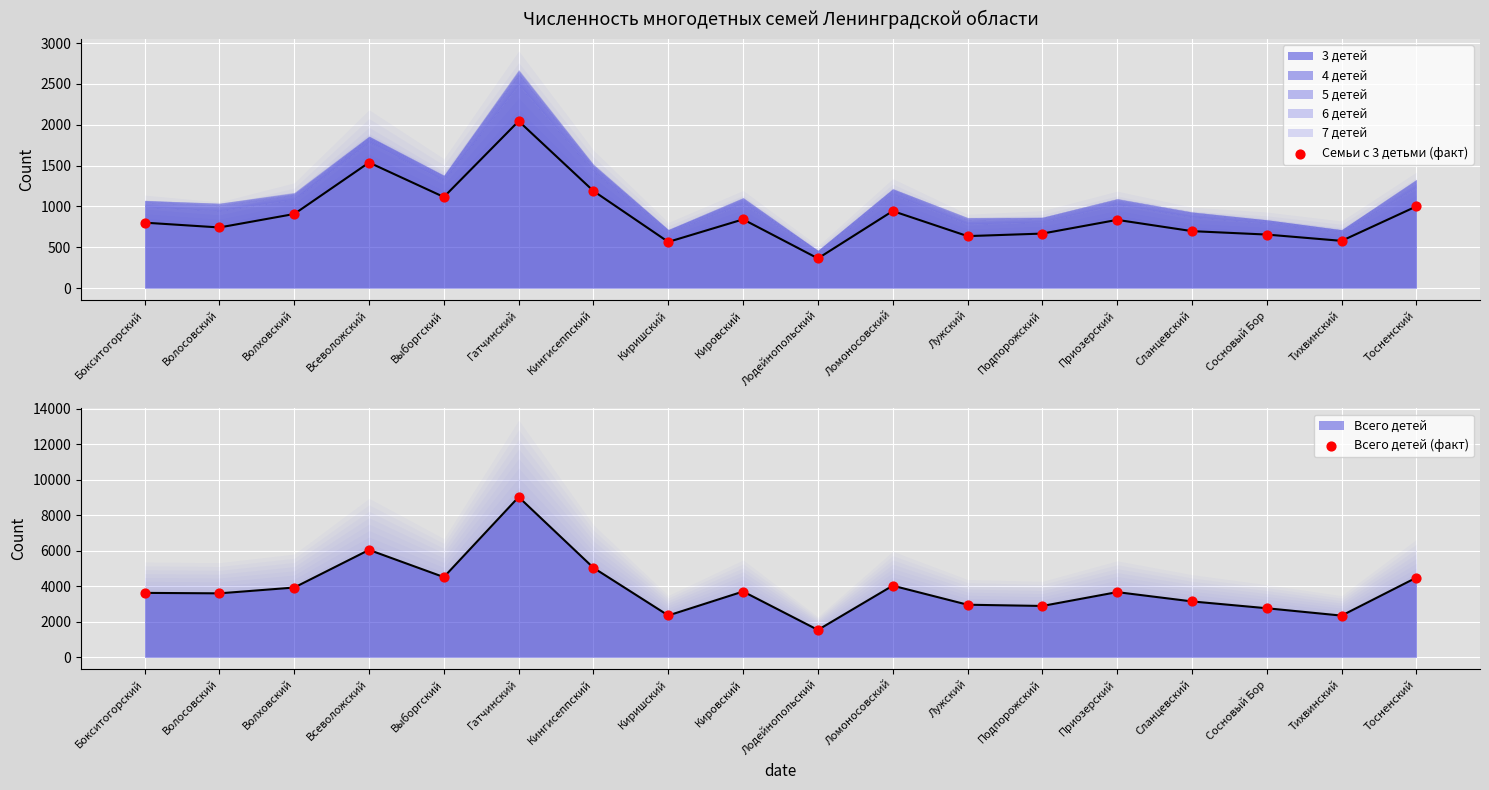

At how many categories does at least one series exceed 5763?

2